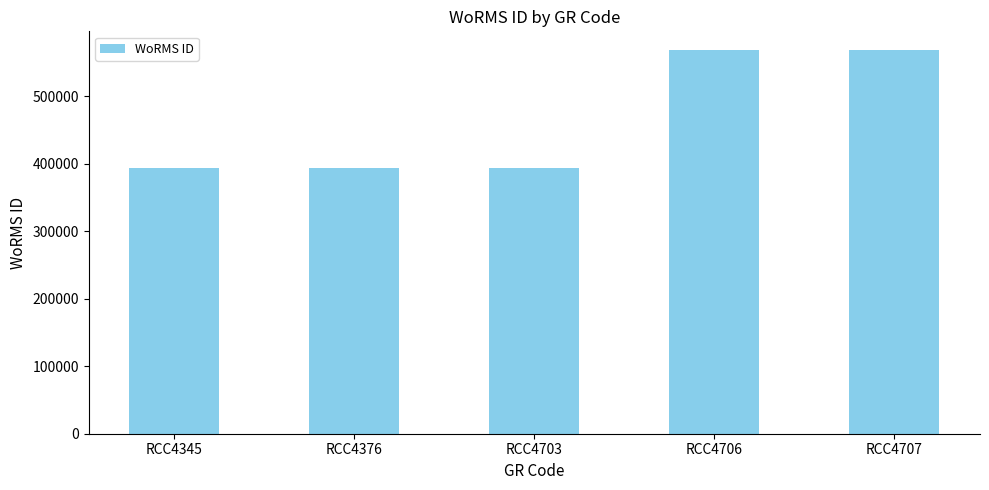

Is it true that the value at RCC4707 is 567587?

True